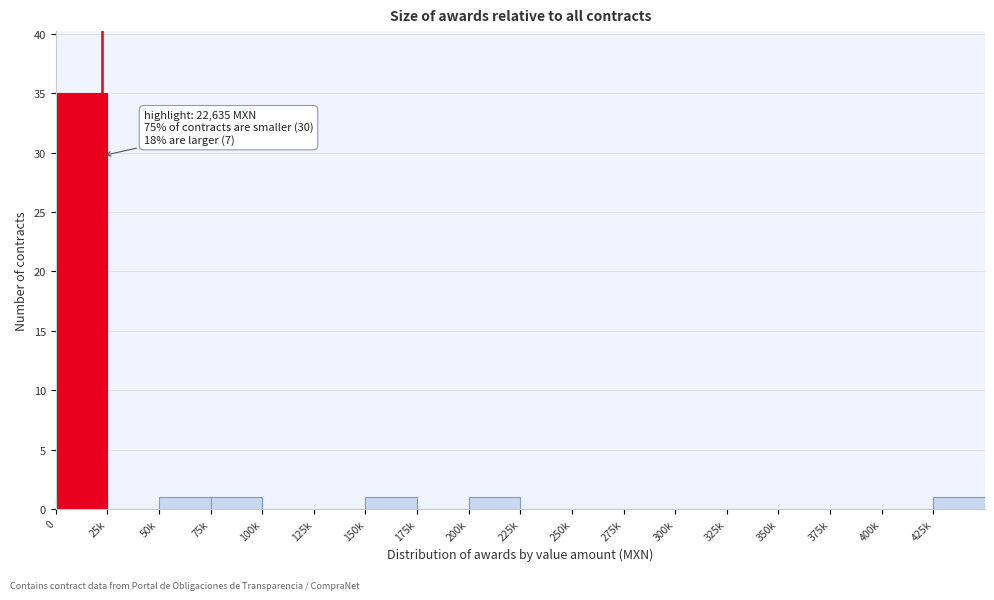

Reading left to right, transcribe all the data shown in this chart.

0=35	25k=0	50k=1	75k=1	100k=0	125k=0	150k=1	175k=0	200k=1	225k=0	250k=0	275k=0	300k=0	325k=0	350k=0	375k=0	400k=0	425k=1